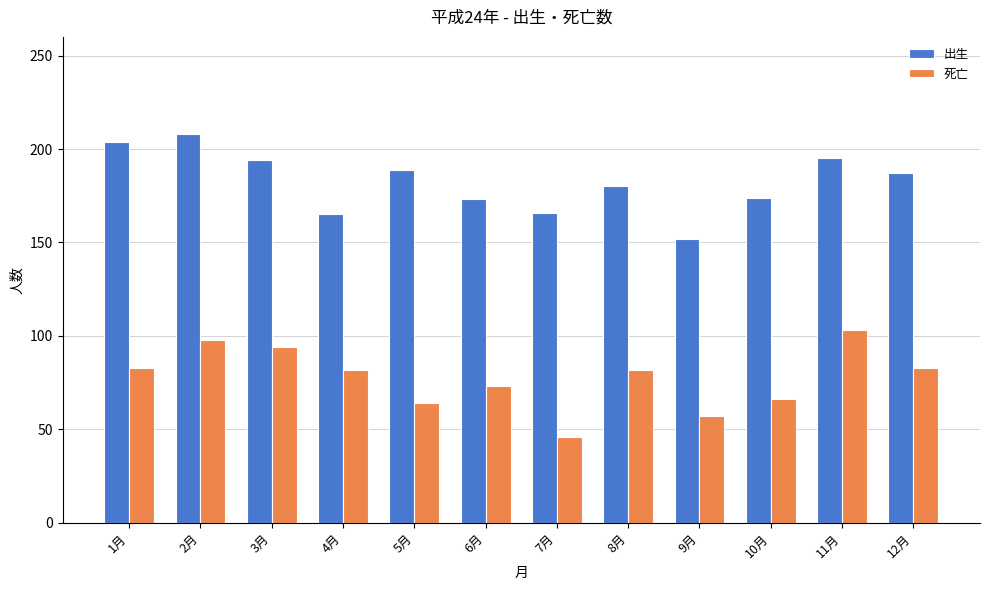

Between 7月 and 12月, which series saw the biggest shift?

死亡